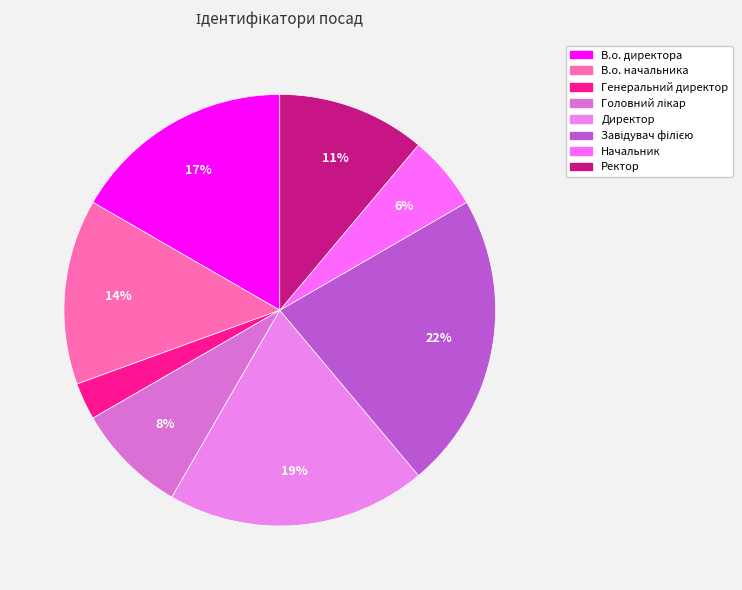

To the nearest percent, what percentage of the pie is Генеральний директор?

3%